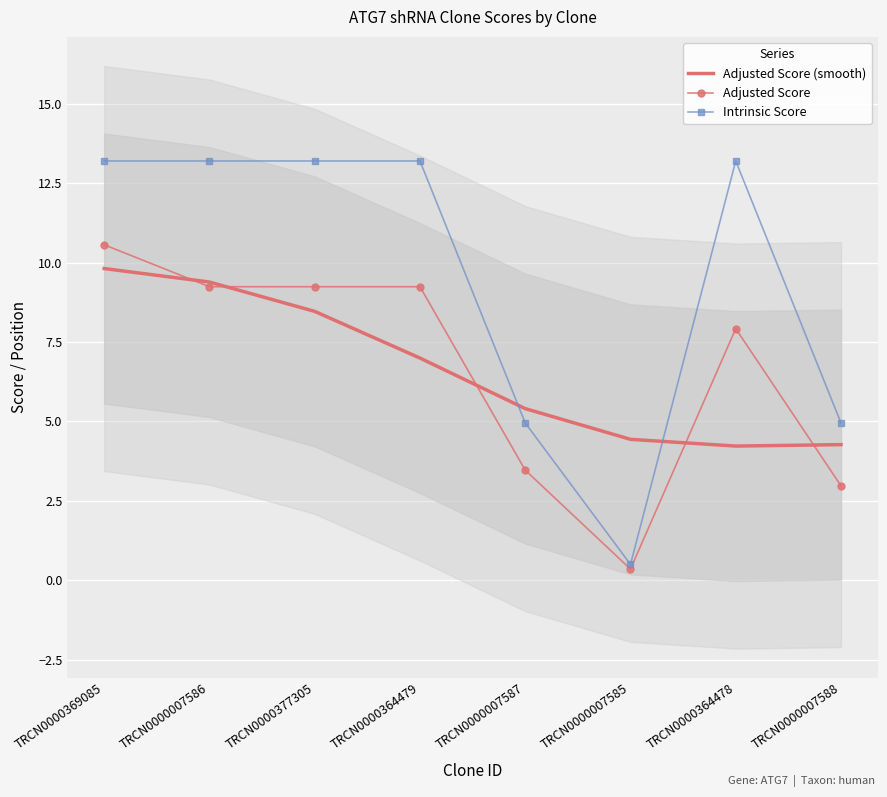

Reading left to right, extract all data points from this chart.

Adjusted Score (smooth): 9.8	9.4	8.5	7.0	5.4	4.4	4.2	4.3
Adjusted Score: 10.6	9.2	9.2	9.2	3.5	0.3	7.9	3.0
Intrinsic Score: 13.2	13.2	13.2	13.2	5.0	0.5	13.2	5.0